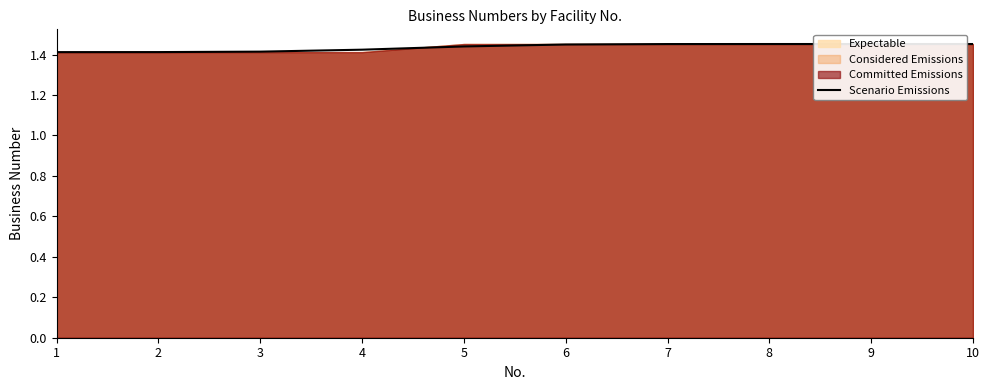

Reading left to right, list all the values displayed in this chart.

1=1.4	2=1.4	3=1.4	4=1.4	5=1.4	6=1.4	7=1.5	8=1.5	9=1.5	10=1.5